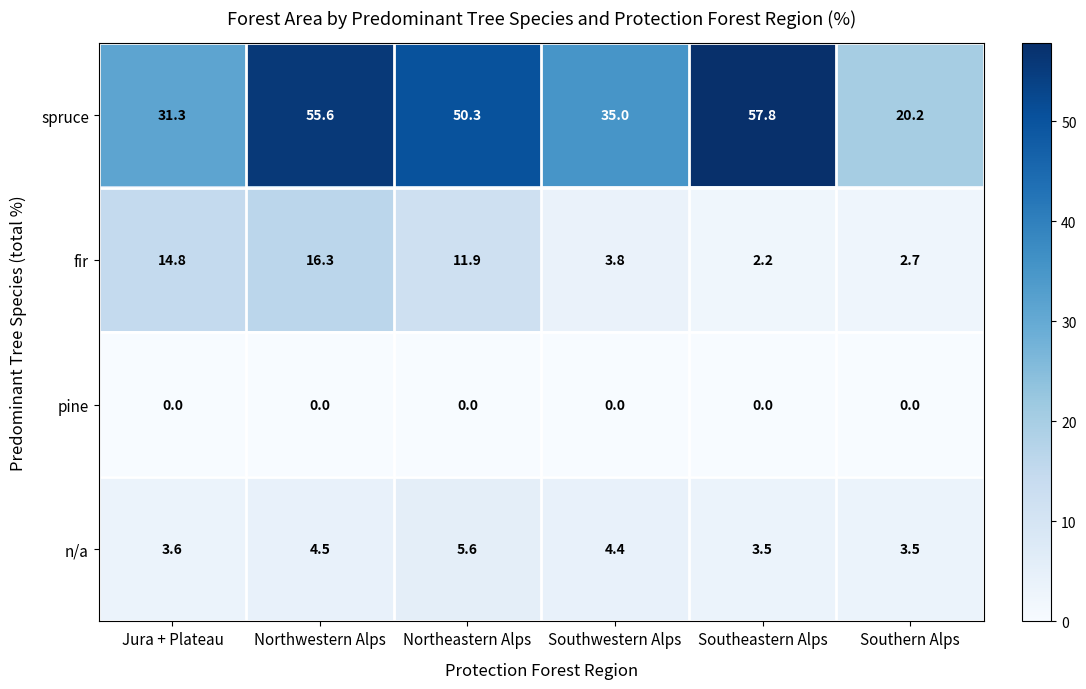

Reading left to right, list all the values displayed in this chart.

spruce: Jura + Plateau=31.3	Northwestern Alps=55.6	Northeastern Alps=50.3	Southwestern Alps=35.0	Southeastern Alps=57.8	Southern Alps=20.2
fir: Jura + Plateau=14.8	Northwestern Alps=16.3	Northeastern Alps=11.9	Southwestern Alps=3.8	Southeastern Alps=2.2	Southern Alps=2.7
pine: Jura + Plateau=0.0	Northwestern Alps=0.0	Northeastern Alps=0.0	Southwestern Alps=0.0	Southeastern Alps=0.0	Southern Alps=0.0
n/a: Jura + Plateau=3.6	Northwestern Alps=4.5	Northeastern Alps=5.6	Southwestern Alps=4.4	Southeastern Alps=3.5	Southern Alps=3.5